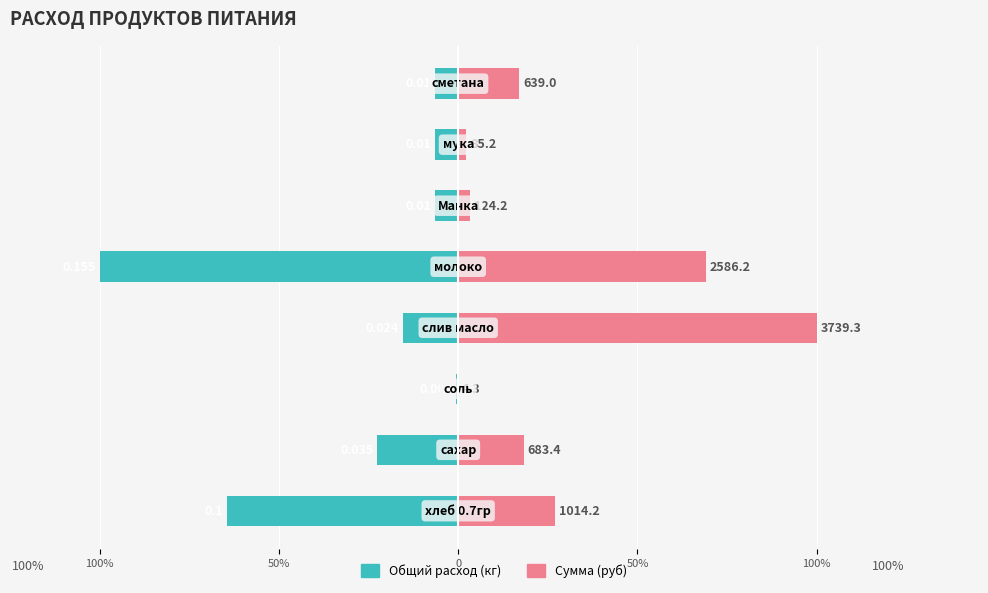

Which series changed the most between 0 and 100%?

Общий расход (кг)